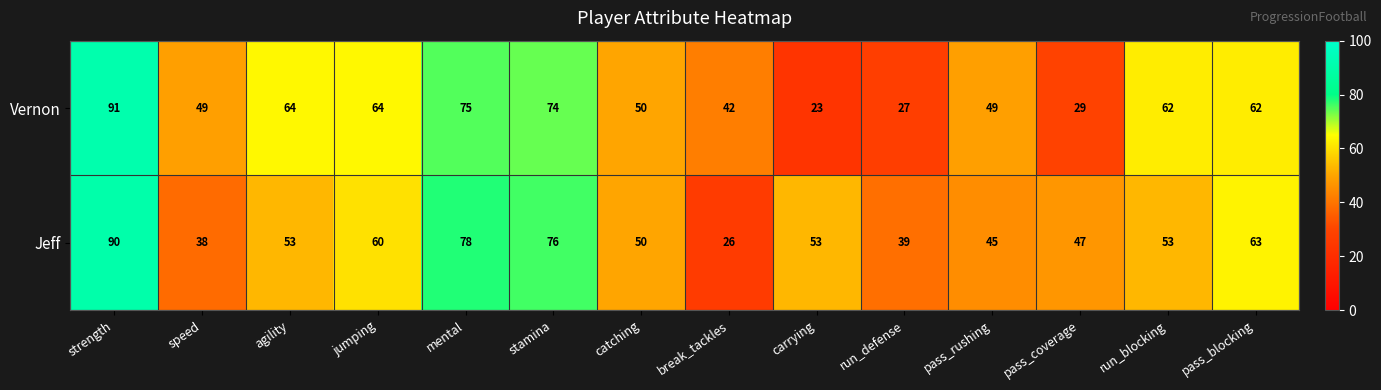

Which series has the largest range (max minus min)?

Vernon